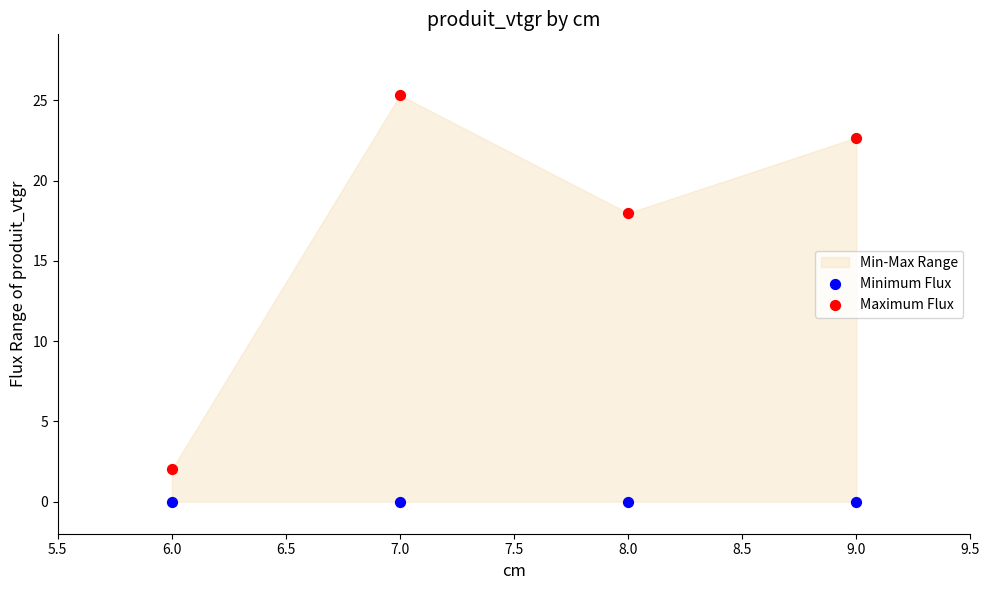

Across all data points, what is the average X value?

7.5